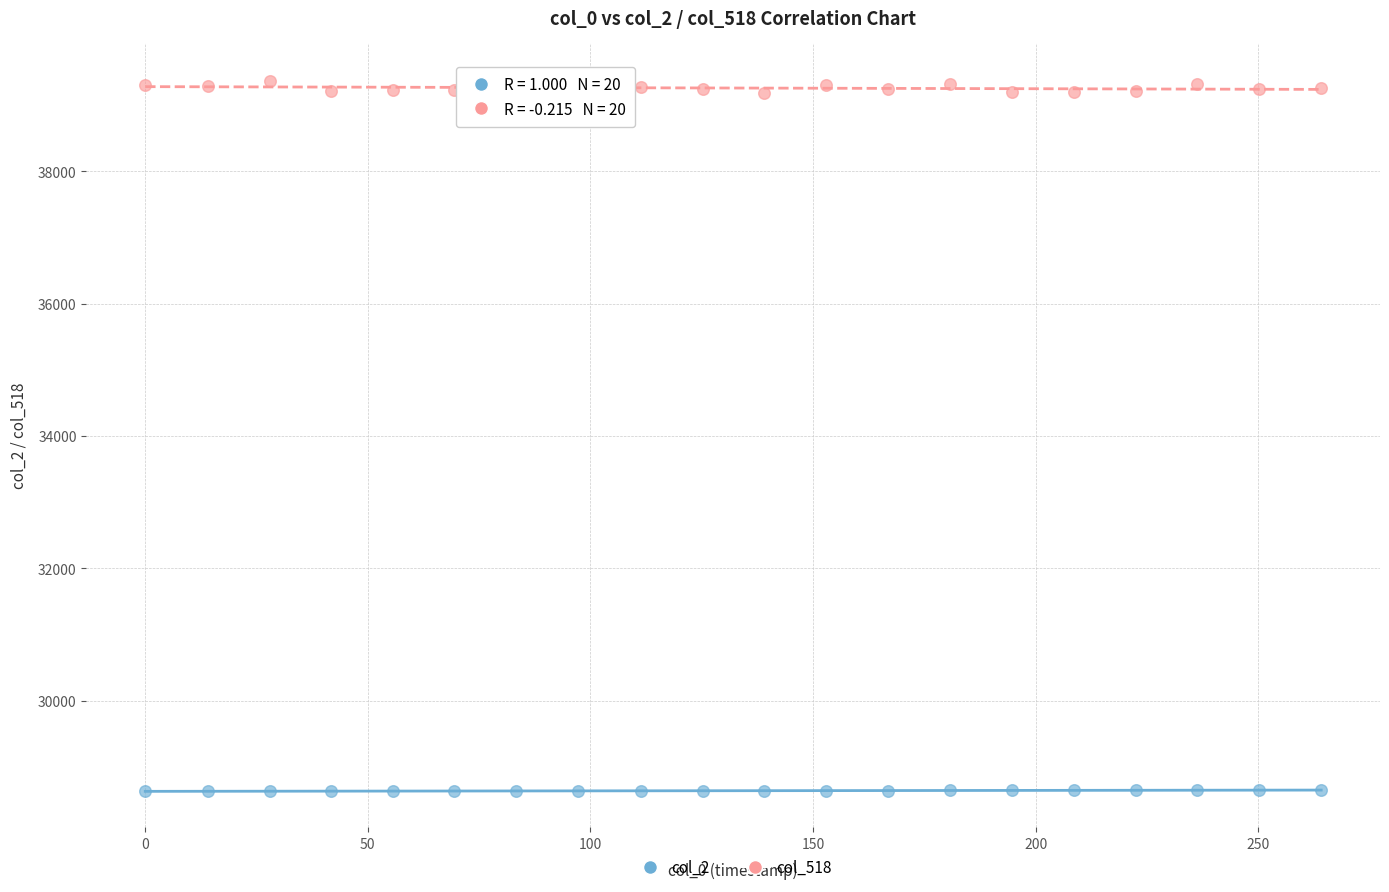

Which series has the widest spread of Y values?

col_518